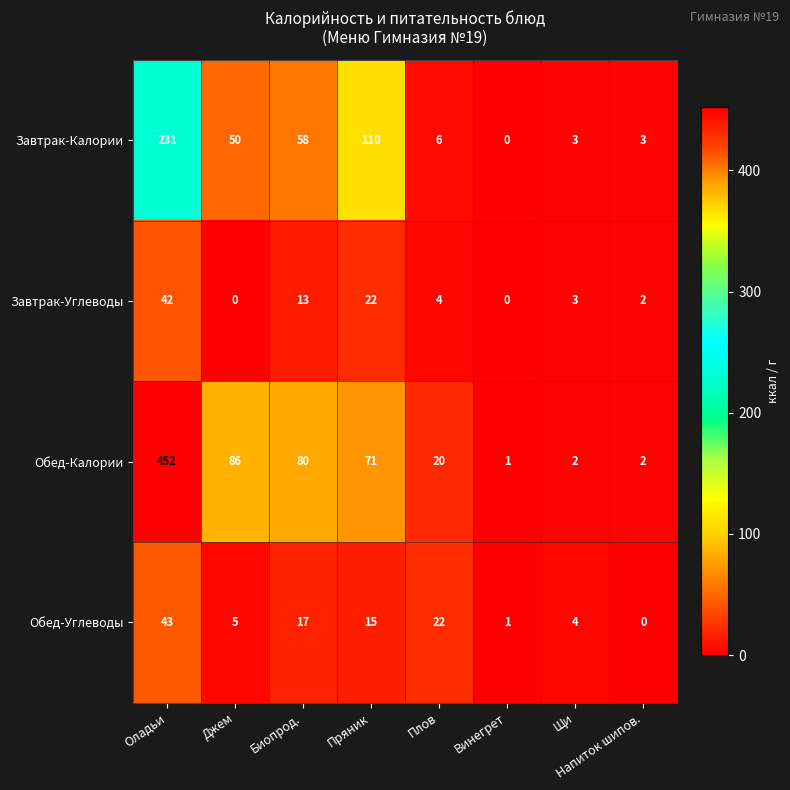

Where is Обед-Углеводы nearest to the value 21?

Плов